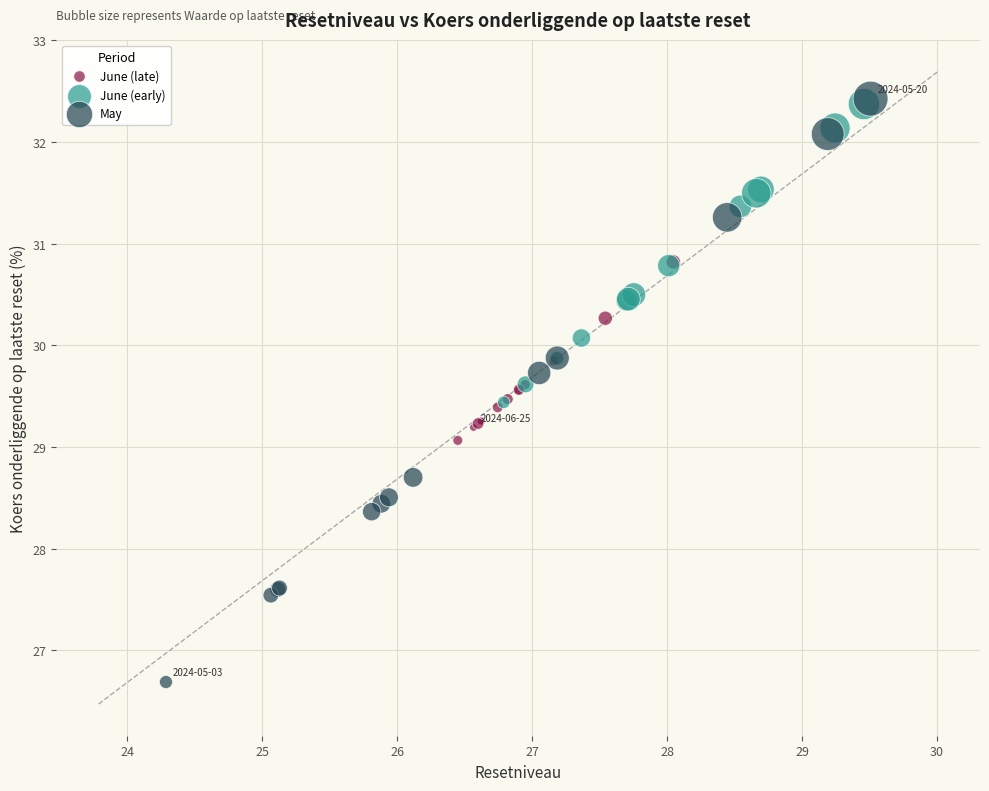

Which series has the widest spread of Y values?

May